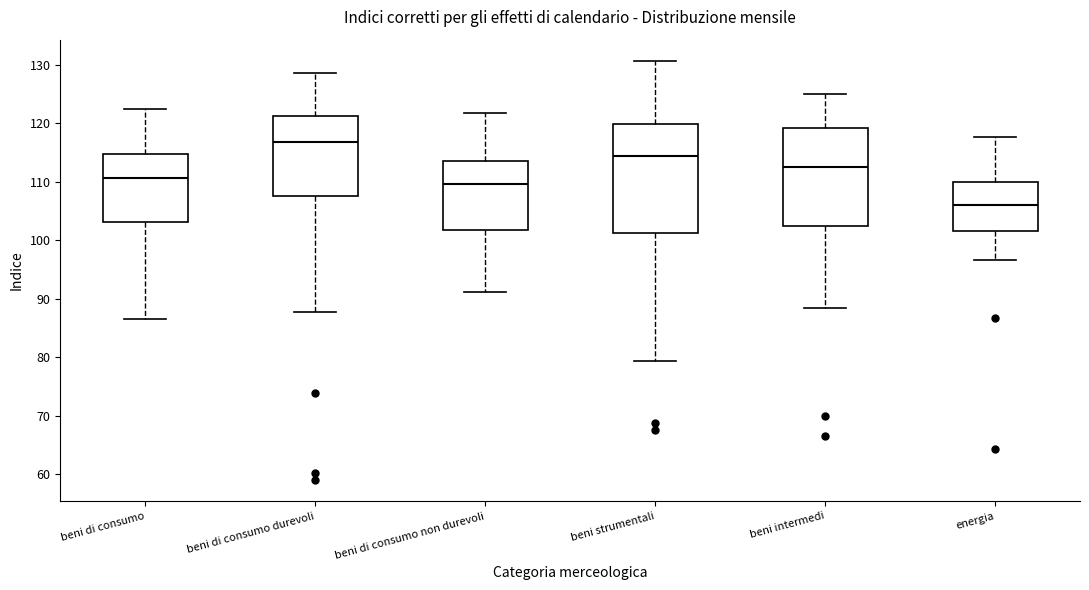

Reading left to right, transcribe this box plot: for each box, give where its median line is, the range the box spans, and where its two whiskers end, as read against the y-axis. The values are not printed on the chart, so give them approximately, as read against the axis.

beni di consumo: median 111, box 103 to 115, whiskers 87 to 123
beni di consumo durevoli: median 117, box 108 to 121, whiskers 88 to 129
beni di consumo non durevoli: median 110, box 102 to 114, whiskers 91 to 122
beni strumentali: median 114, box 101 to 120, whiskers 79 to 131
beni intermedi: median 113, box 103 to 119, whiskers 89 to 125
energia: median 106, box 102 to 110, whiskers 97 to 118